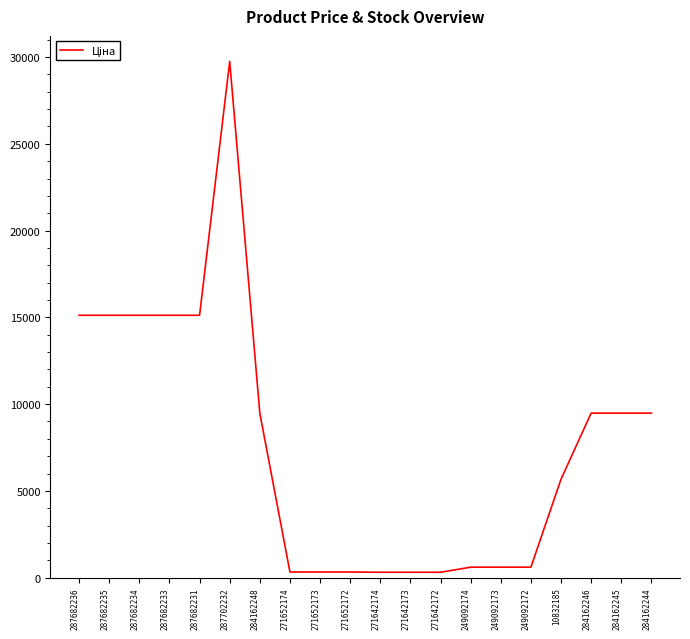

What is the ratio of the value at 287682235 to the value at 287682233?

1.0